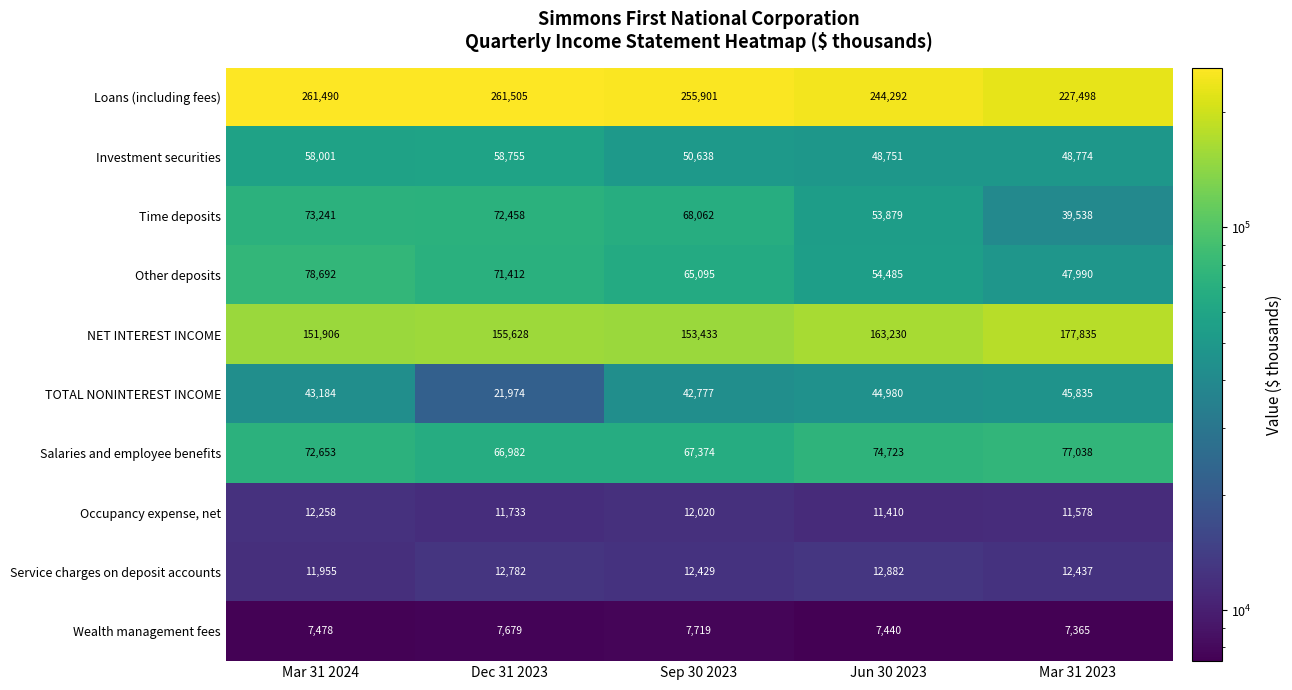

What is the sum of all Occupancy expense, net values?

58999